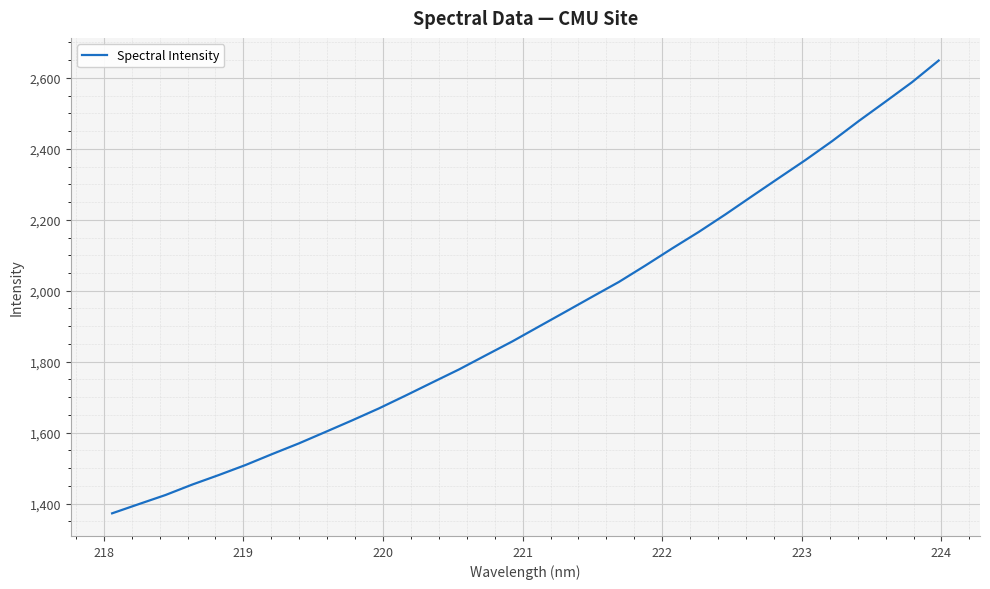

Does the chart display data point markers on the line(s)?

No